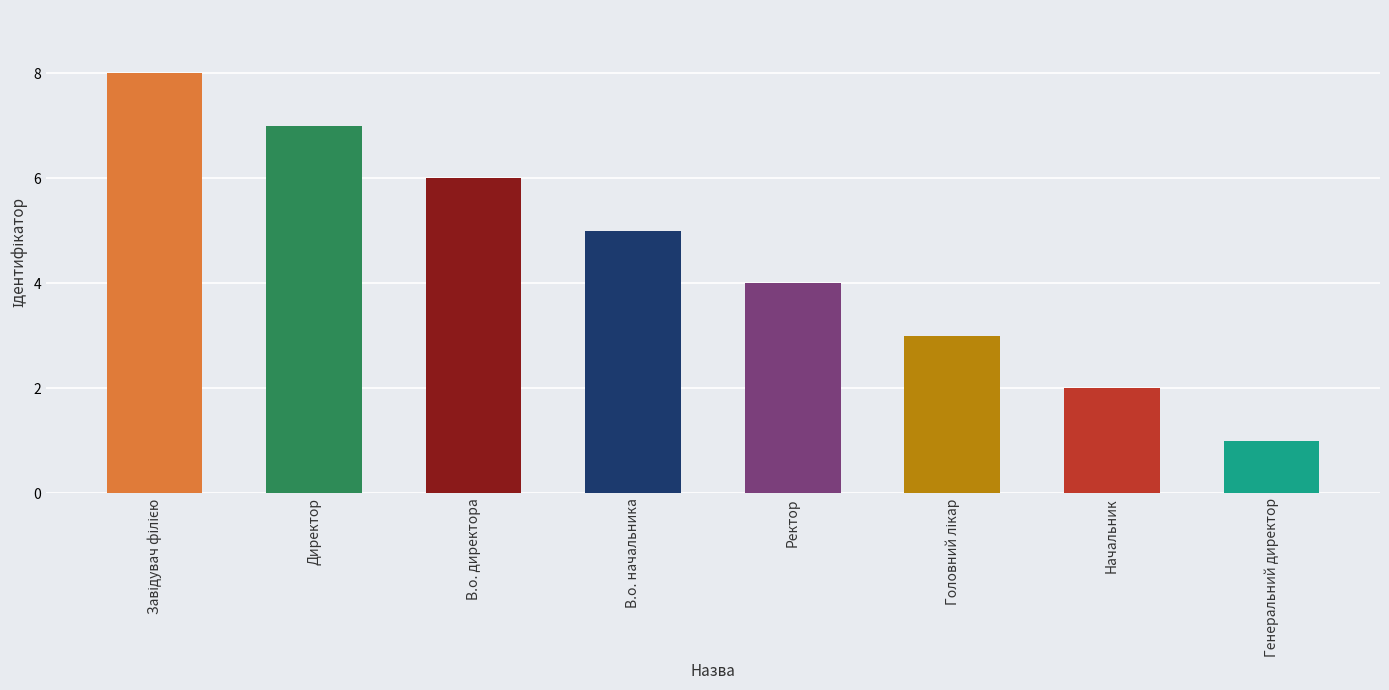

Reading left to right, transcribe all the data shown in this chart.

8	7	6	5	4	3	2	1